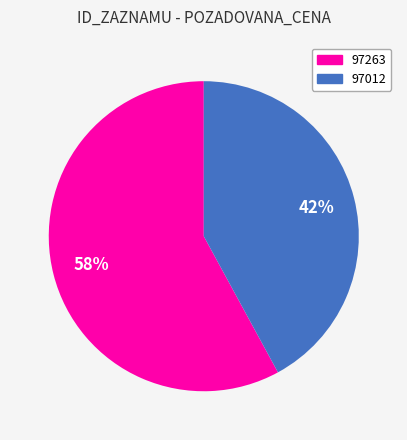

How many segments does this pie chart have?

2